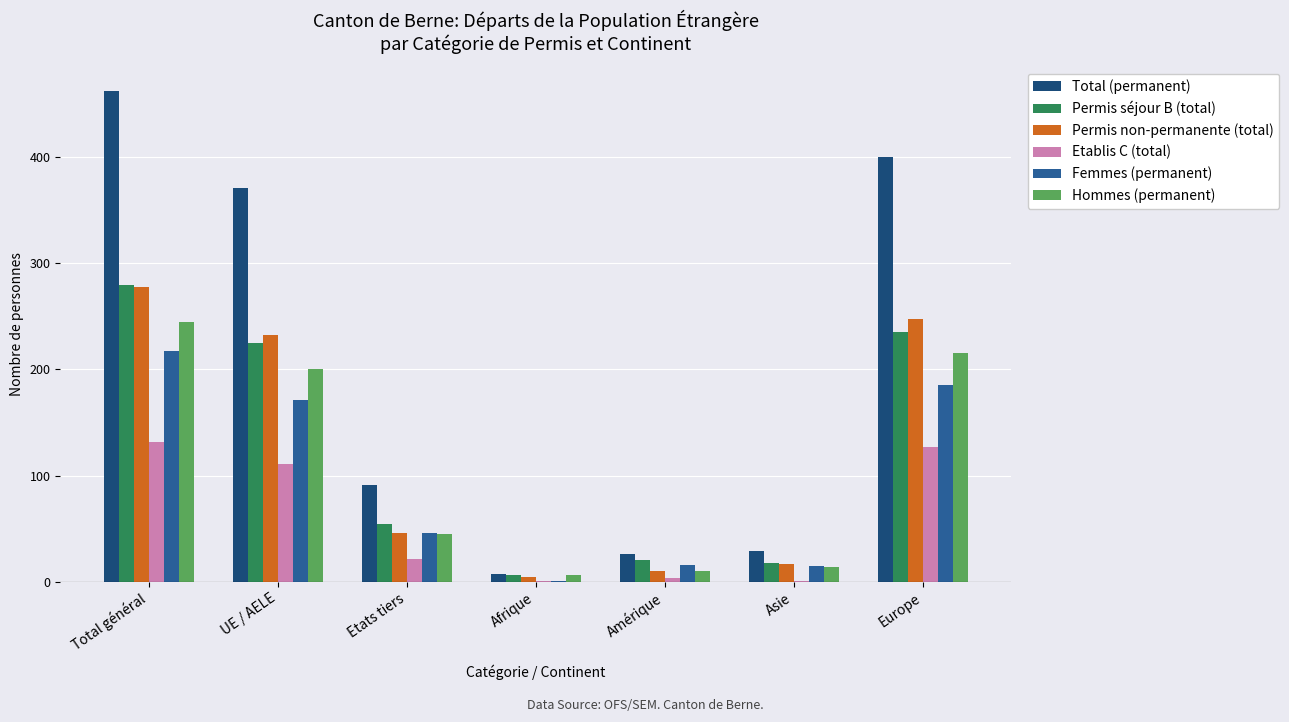

What are all the series names shown in the legend?

Total (permanent), Permis séjour B (total), Permis non-permanente (total), Etablis C (total), Femmes (permanent), Hommes (permanent)